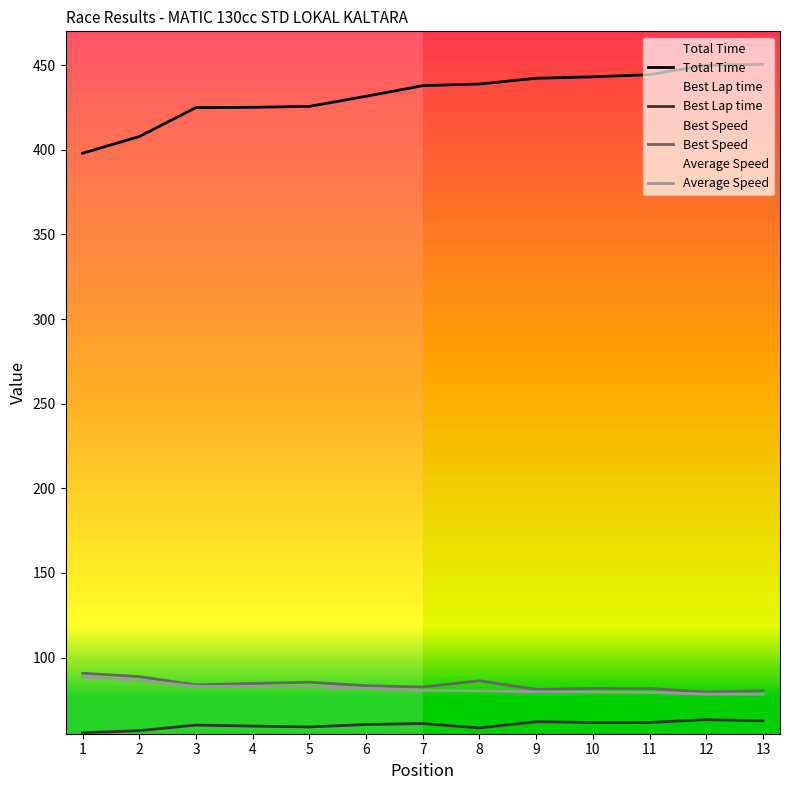

True or false: Best Lap time has more than 1 interior local peaks.

True